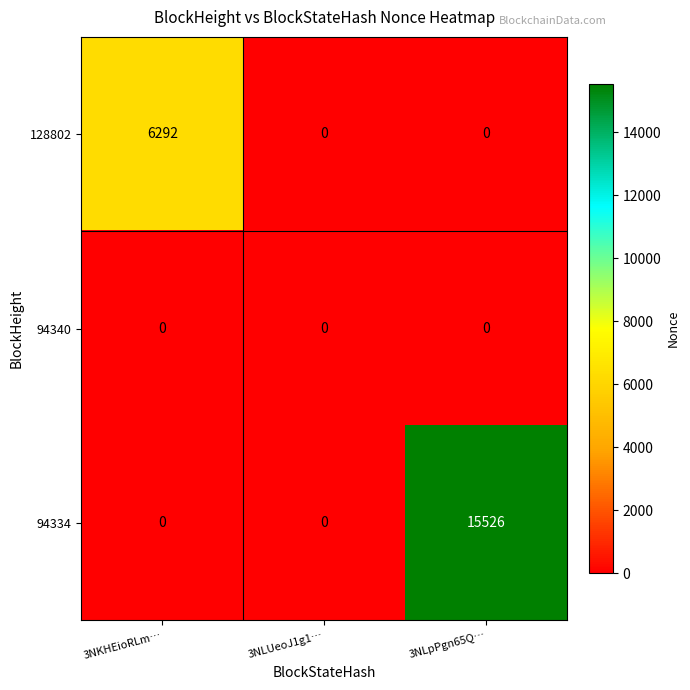

Which series has the widest spread of values?

94334